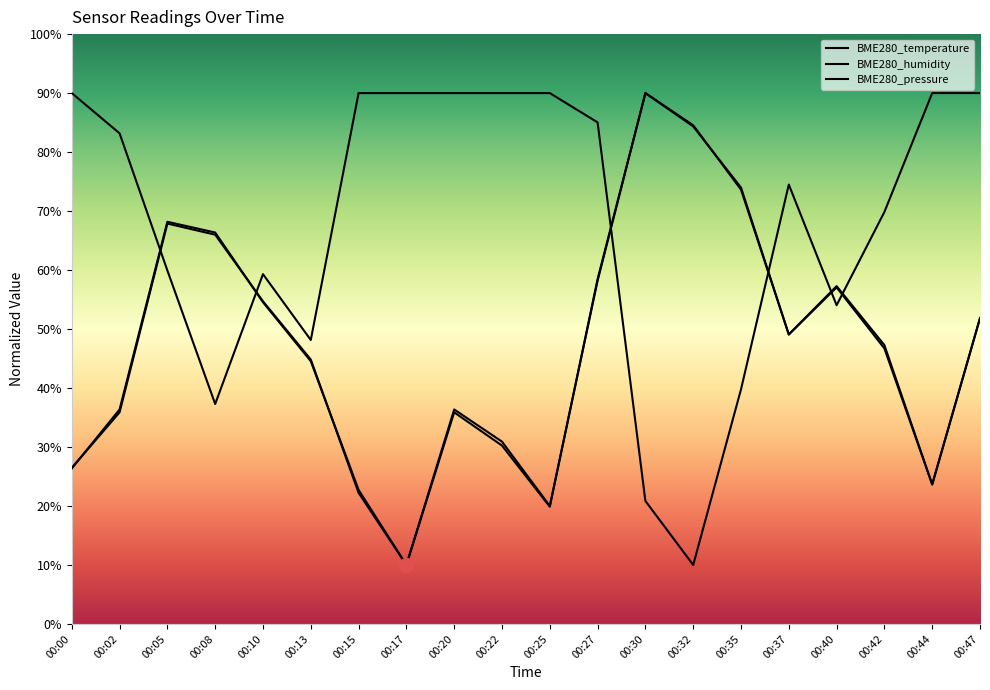

At which label is BME280_temperature closest to 50?

00:37